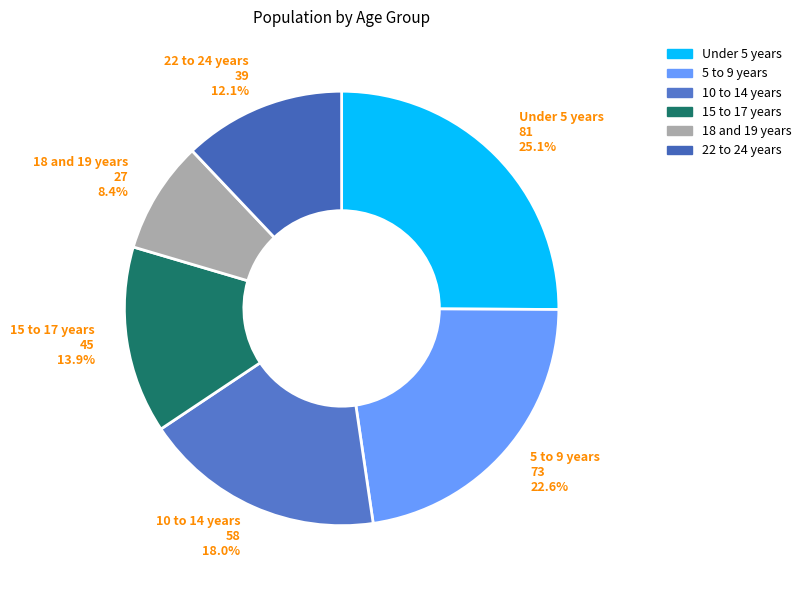

To the nearest percent, what portion does 10 to 14 years represent?

18%